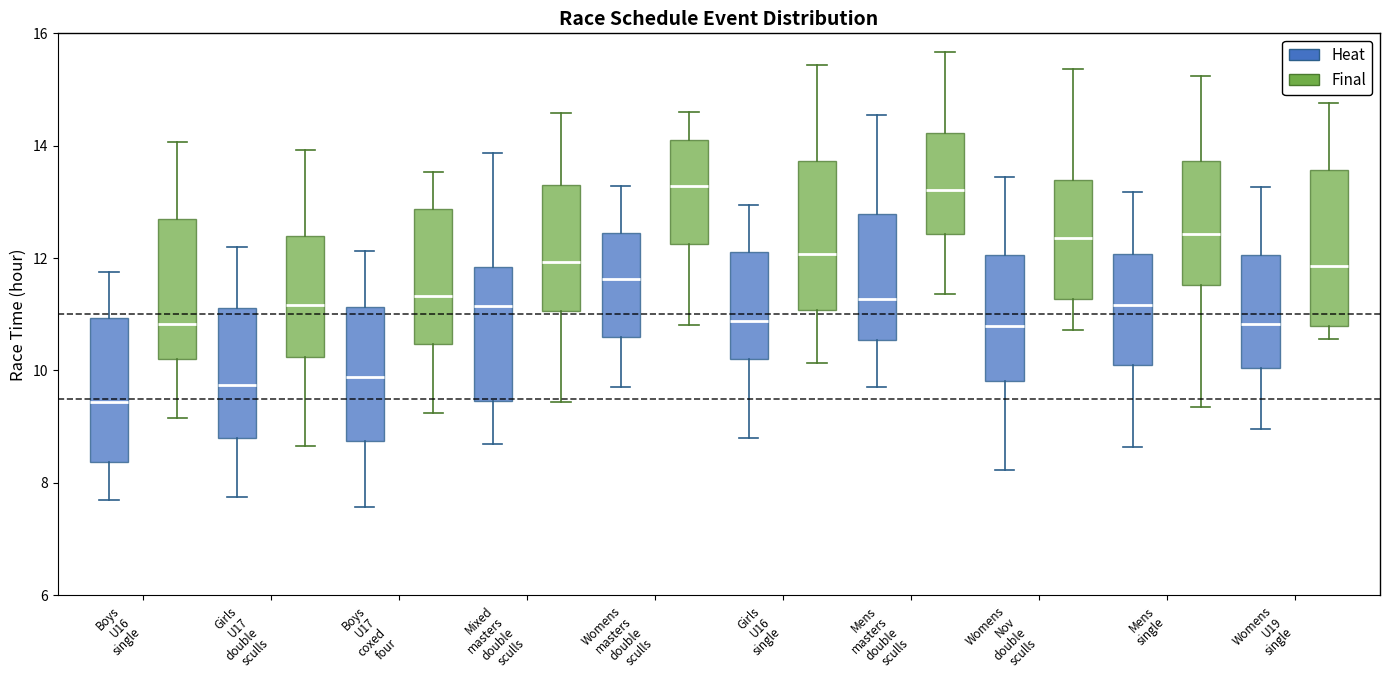

Reading left to right, transcribe this box plot: for each box, give where its median line is, the range the box spans, and where its two whiskers end, as read against the y-axis. The values are not printed on the chart, so give them approximately, as read against the axis.

Boys U16 single (Heat): median 9.4, box 8.4 to 11.0, whiskers 7.6 to 11.8
Boys U16 single (Final): median 10.8, box 10.2 to 12.6, whiskers 9.2 to 14.0
Girls U17 double sculls (Heat): median 9.8, box 8.8 to 11.2, whiskers 7.8 to 12.2
Girls U17 double sculls (Final): median 11.2, box 10.2 to 12.4, whiskers 8.6 to 14.0
Boys U17 coxed four (Heat): median 9.8, box 8.8 to 11.2, whiskers 7.6 to 12.2
Boys U17 coxed four (Final): median 11.4, box 10.4 to 12.8, whiskers 9.2 to 13.6
Mixed masters double sculls (Heat): median 11.2, box 9.4 to 11.8, whiskers 8.6 to 13.8
Mixed masters double sculls (Final): median 12.0, box 11.0 to 13.4, whiskers 9.4 to 14.6
Womens masters double sculls (Heat): median 11.6, box 10.6 to 12.4, whiskers 9.8 to 13.2
Womens masters double sculls (Final): median 13.2, box 12.2 to 14.2, whiskers 10.8 to 14.6
Girls U16 single (Heat): median 10.8, box 10.2 to 12.2, whiskers 8.8 to 13.0
Girls U16 single (Final): median 12.0, box 11.0 to 13.8, whiskers 10.2 to 15.4
Mens masters double sculls (Heat): median 11.2, box 10.6 to 12.8, whiskers 9.8 to 14.6
Mens masters double sculls (Final): median 13.2, box 12.4 to 14.2, whiskers 11.4 to 15.6
Womens Nov double sculls (Heat): median 10.8, box 9.8 to 12.0, whiskers 8.2 to 13.4
Womens Nov double sculls (Final): median 12.4, box 11.2 to 13.4, whiskers 10.8 to 15.4
Mens single (Heat): median 11.2, box 10.0 to 12.0, whiskers 8.6 to 13.2
Mens single (Final): median 12.4, box 11.6 to 13.8, whiskers 9.4 to 15.2
Womens U19 single (Heat): median 10.8, box 10.0 to 12.0, whiskers 9.0 to 13.2
Womens U19 single (Final): median 11.8, box 10.8 to 13.6, whiskers 10.6 to 14.8